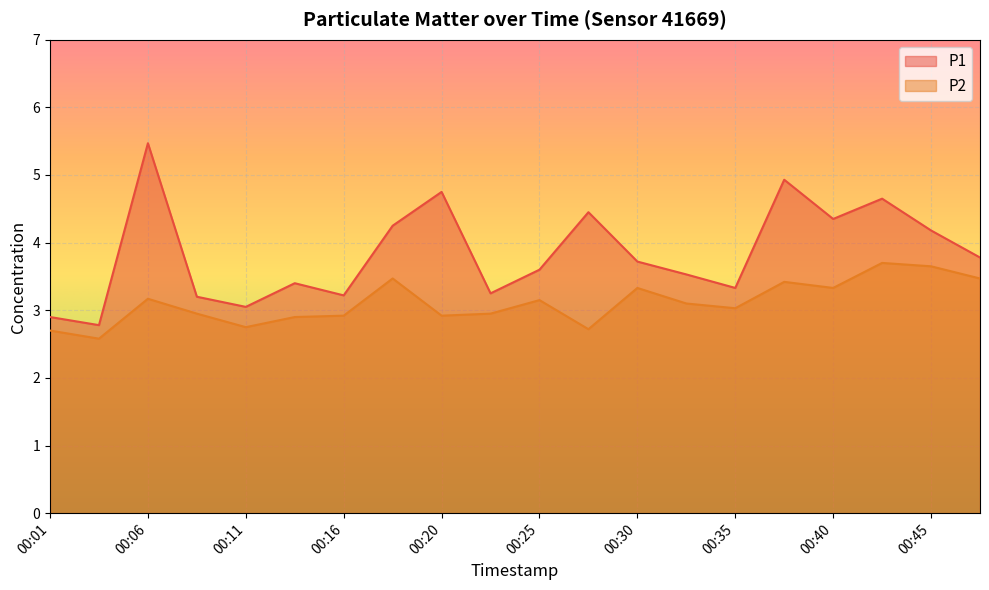

What is the difference between the second highest and second lowest values in the P2 series?

0.9